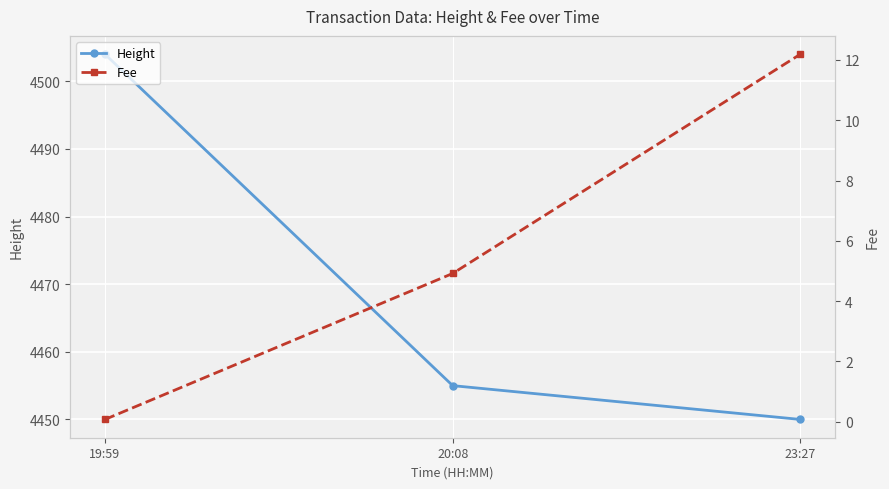

Between 19:59 and 20:08, which series saw the biggest shift?

Height